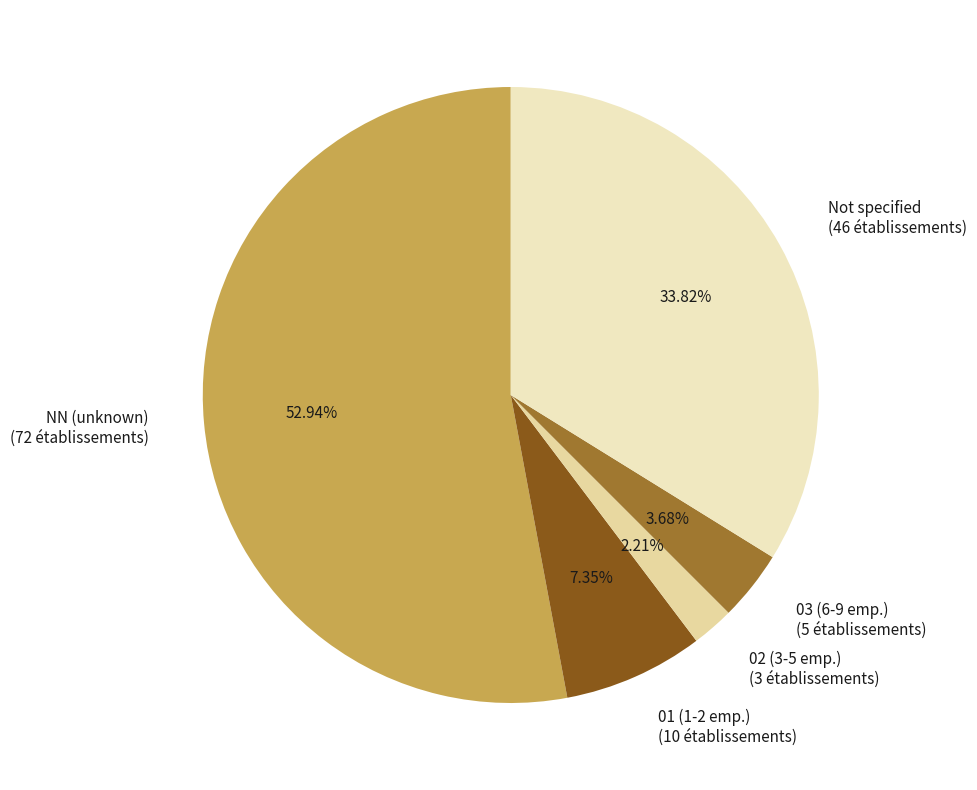

Rank the categories by value from highest to lowest.

NN (unknown) (72 établissements), Not specified (46 établissements), 01 (1-2 emp.) (10 établissements), 03 (6-9 emp.) (5 établissements), 02 (3-5 emp.) (3 établissements)